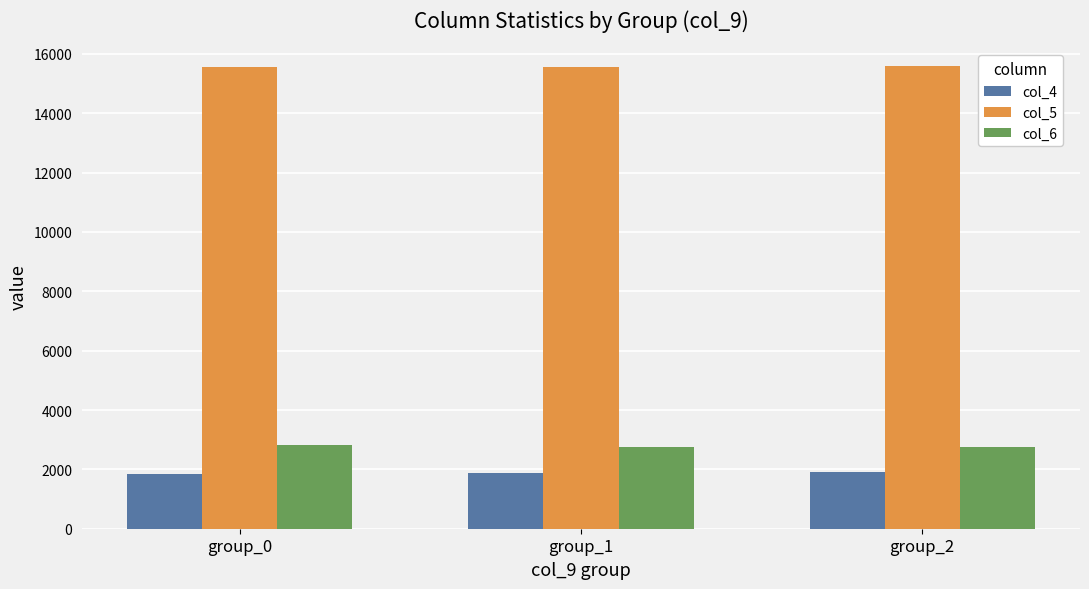

What is the difference between the highest and lowest values at group_0?

13717.2